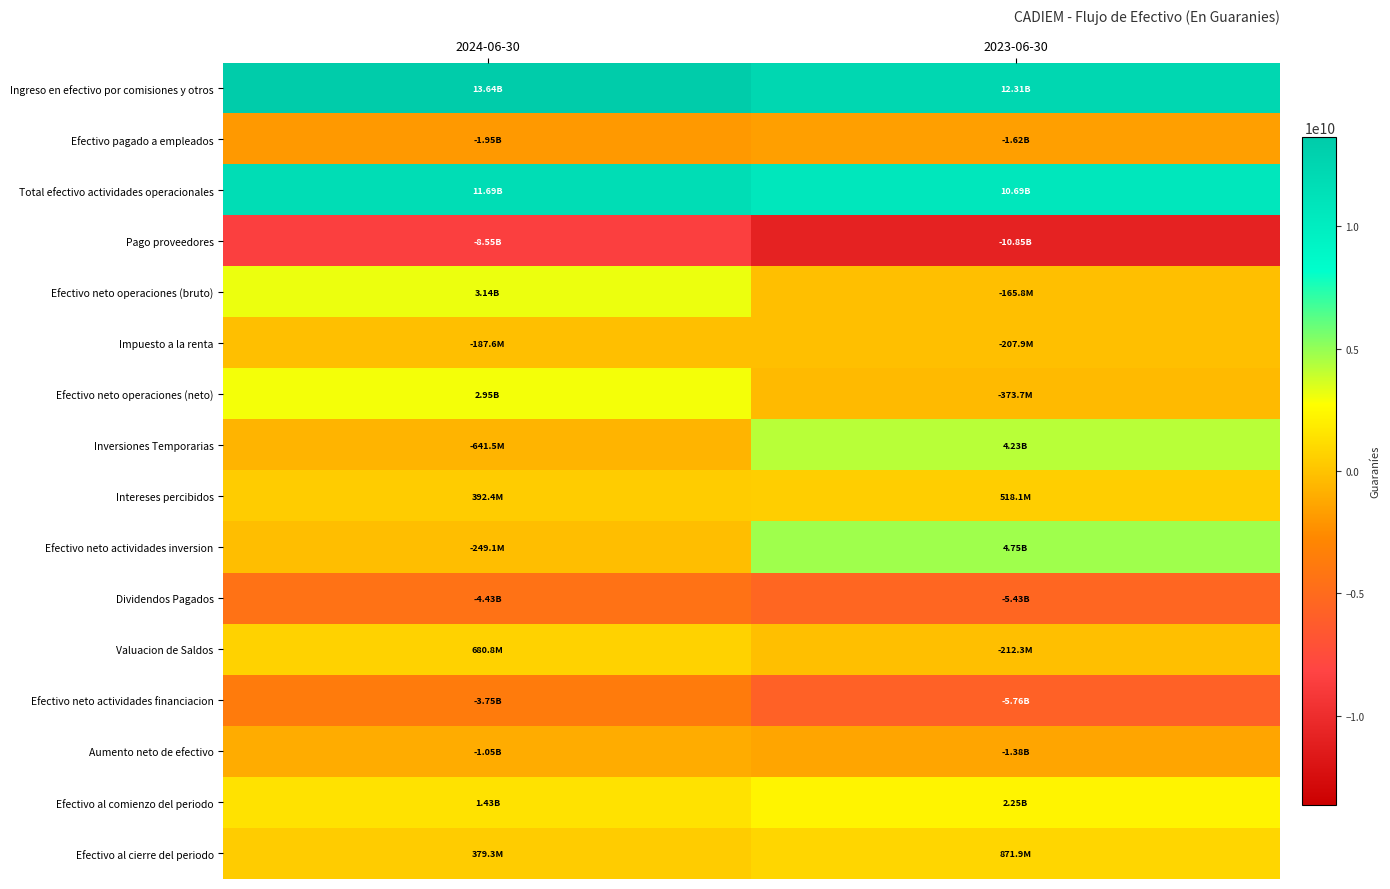

What is the difference between the highest and lowest values at 2023-06-30?

23161504078